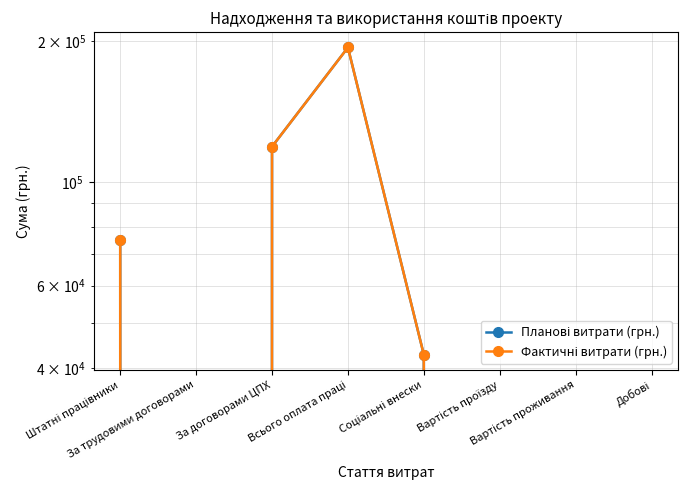

Which series has the largest total across all categories?

Планові витрати (грн.)